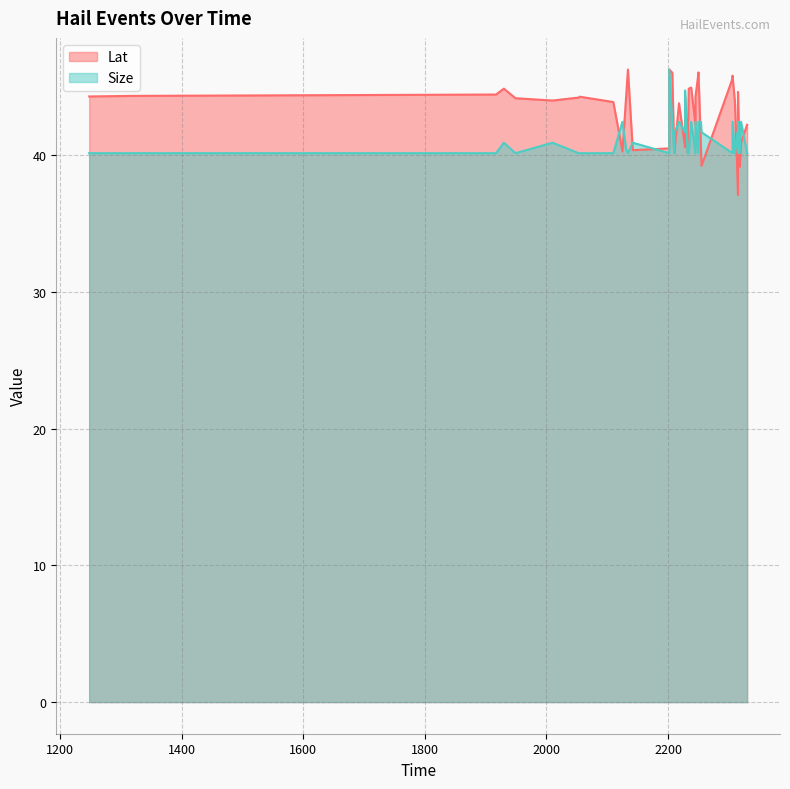

How many lines are shown in the chart?

2